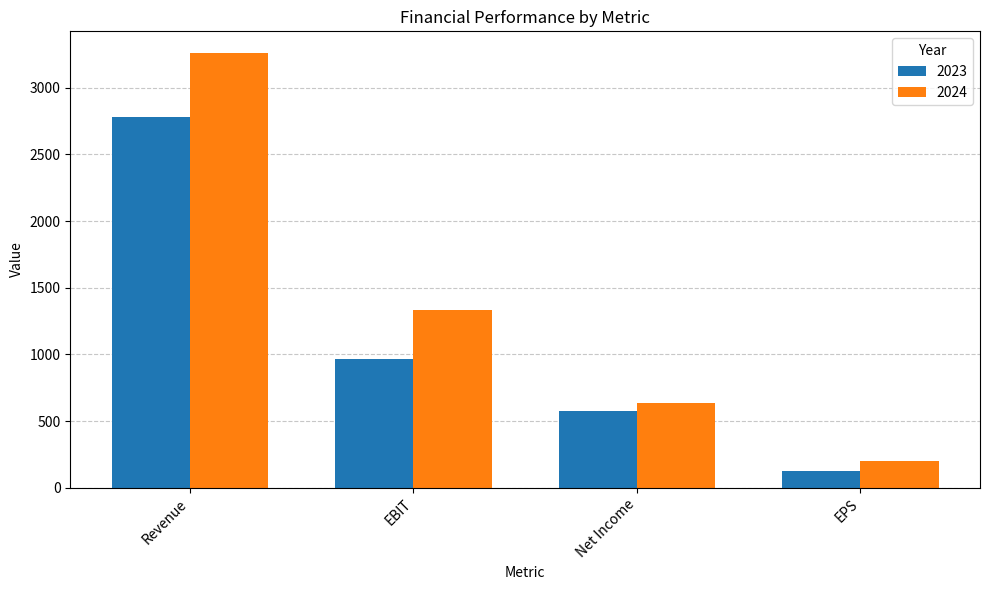

Are the bars grouped side by side (vs. stacked)?

Yes